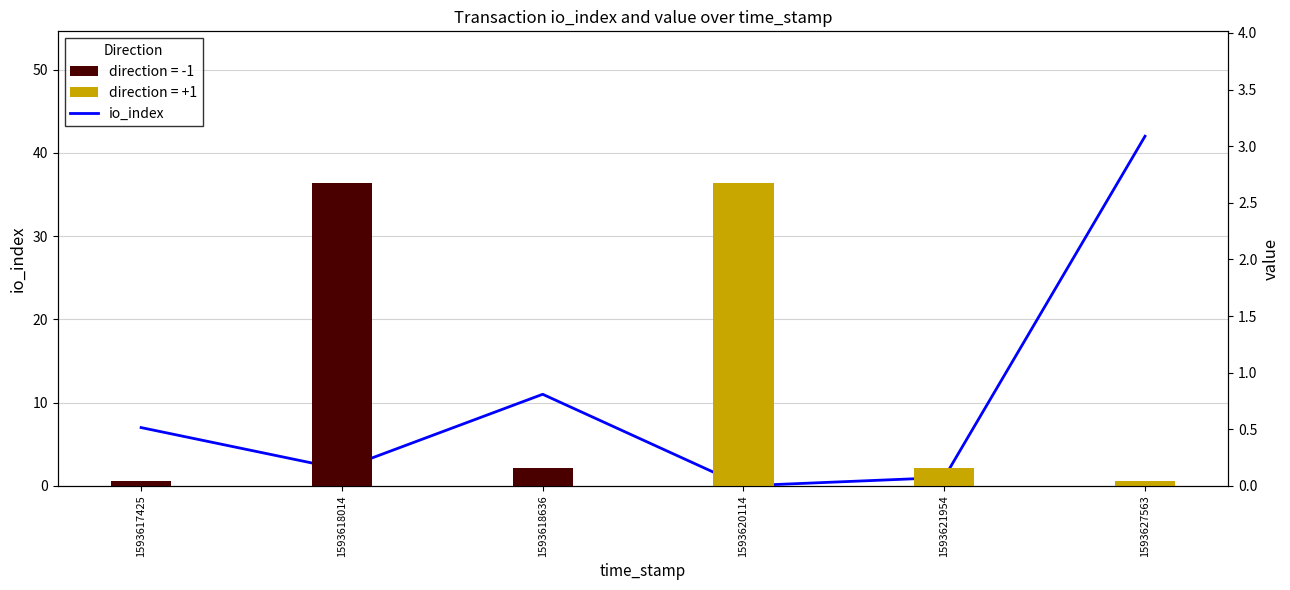

True or false: the data shows 1 at 1593621954.

True